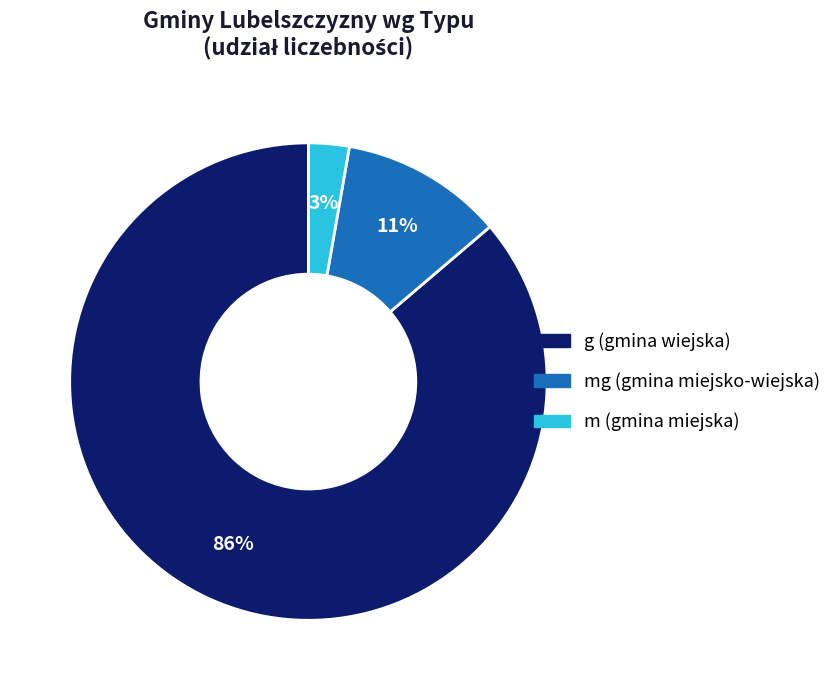

Does any single category account for the majority?

Yes